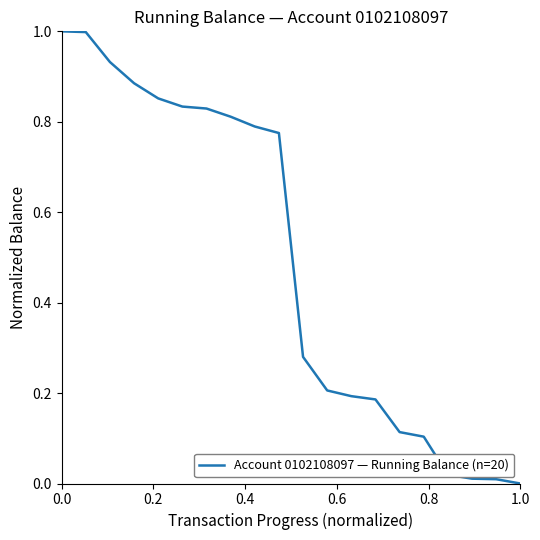

How many lines are shown in the chart?

1